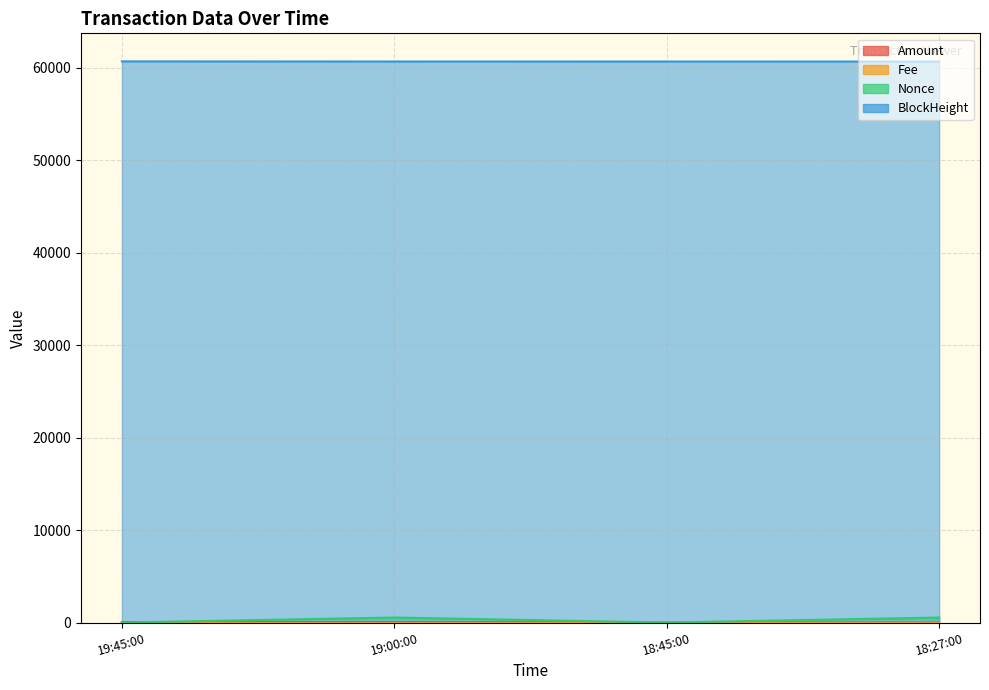

Rank the series by their maximum value, from lowest to highest.

Fee, Amount, Nonce, BlockHeight